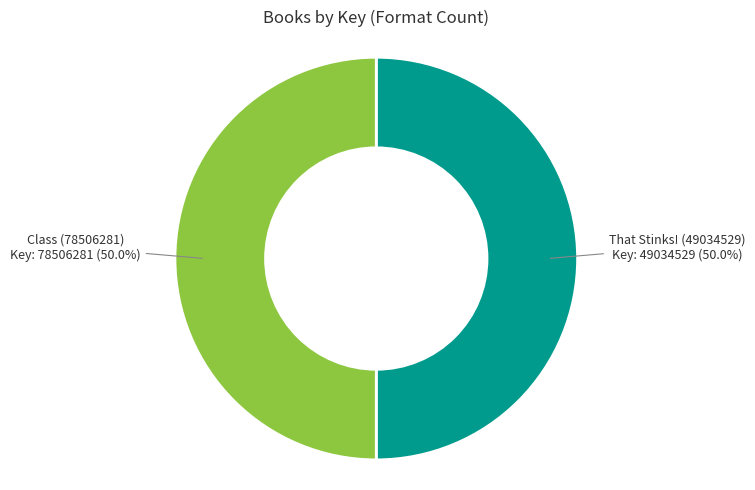

How many slices are in this pie chart?

2